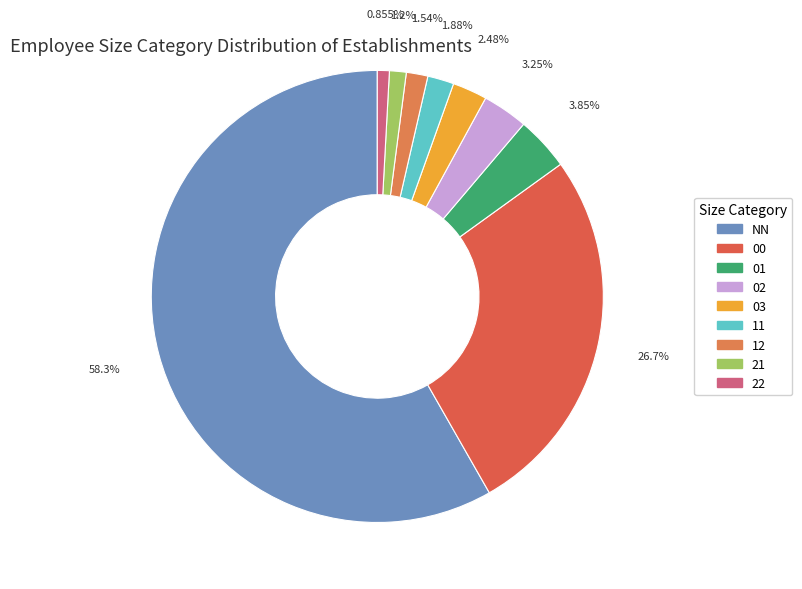

To the nearest percent, what is the difference between the 01 and 21 slice percentages?

3%